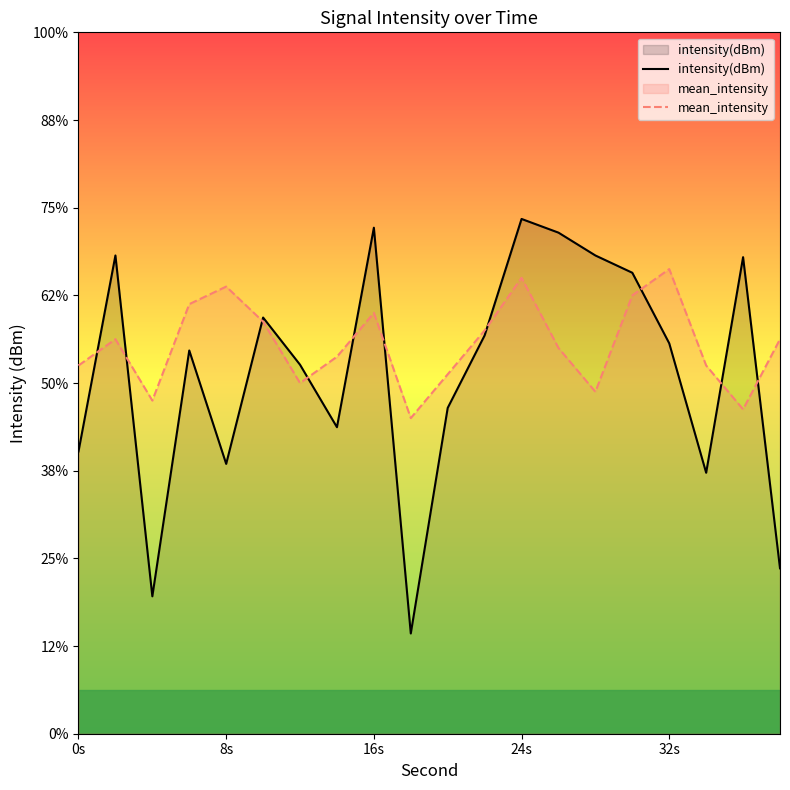

Reading left to right, what are all the values shown in this chart?

intensity(dBm): -116.8	-114.5	-118.4	-115.6	-116.9	-115.3	-115.8	-116.5	-114.2	-118.9	-116.3	-115.5	-114.1	-114.3	-114.5	-114.7	-115.5	-117.0	-114.6	-118.1
mean_intensity: -115.8	-115.5	-116.2	-115.1	-114.9	-115.3	-116.0	-115.7	-115.2	-116.4	-115.9	-115.4	-114.8	-115.6	-116.1	-115.0	-114.7	-115.8	-116.3	-115.5